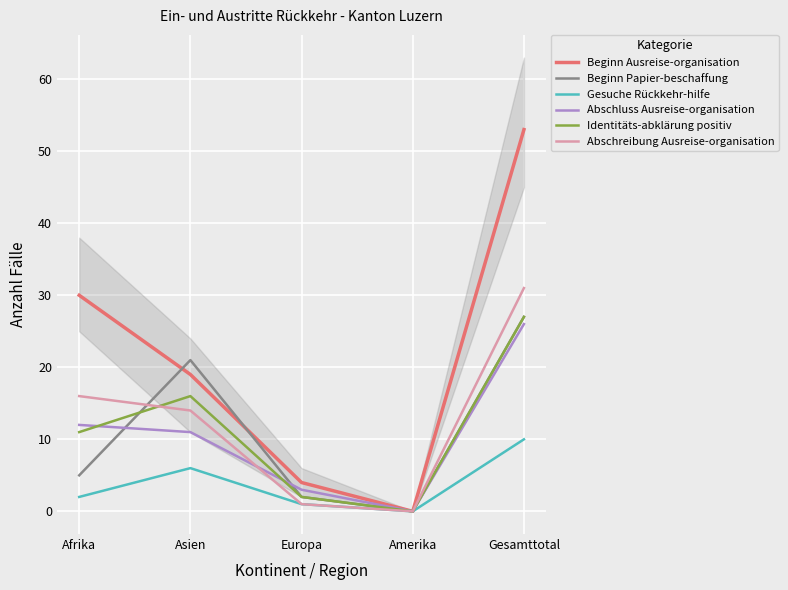

How many distinct data groups are displayed?

6